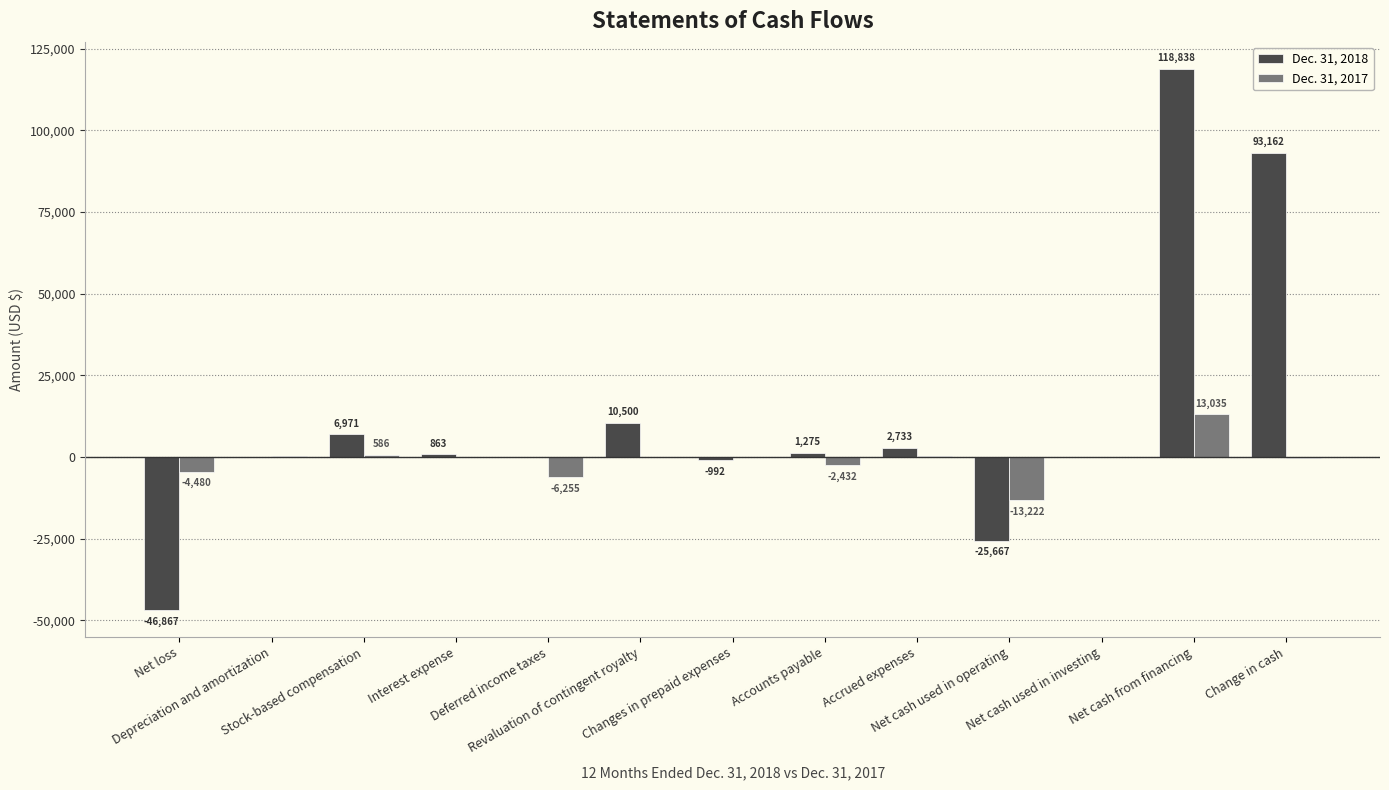

What is the sum of all Dec. 31, 2018 values?

160881